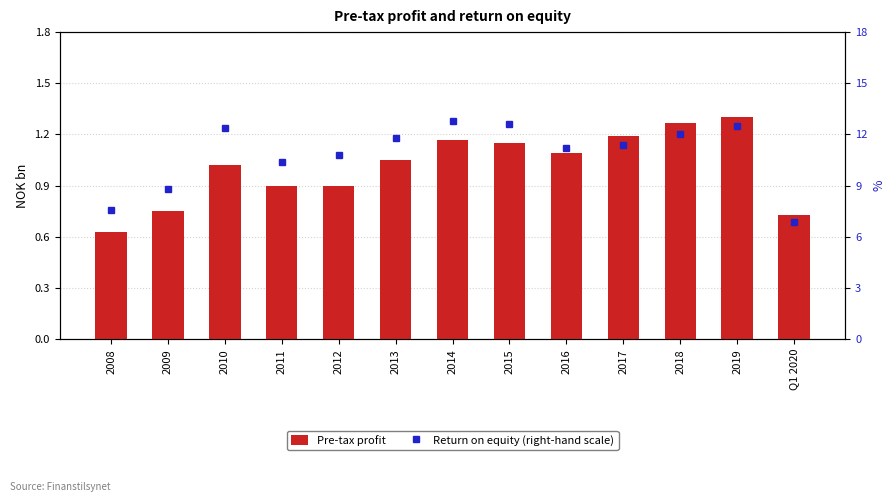

What value does the Pre-tax profit series have at 2010?

1.0